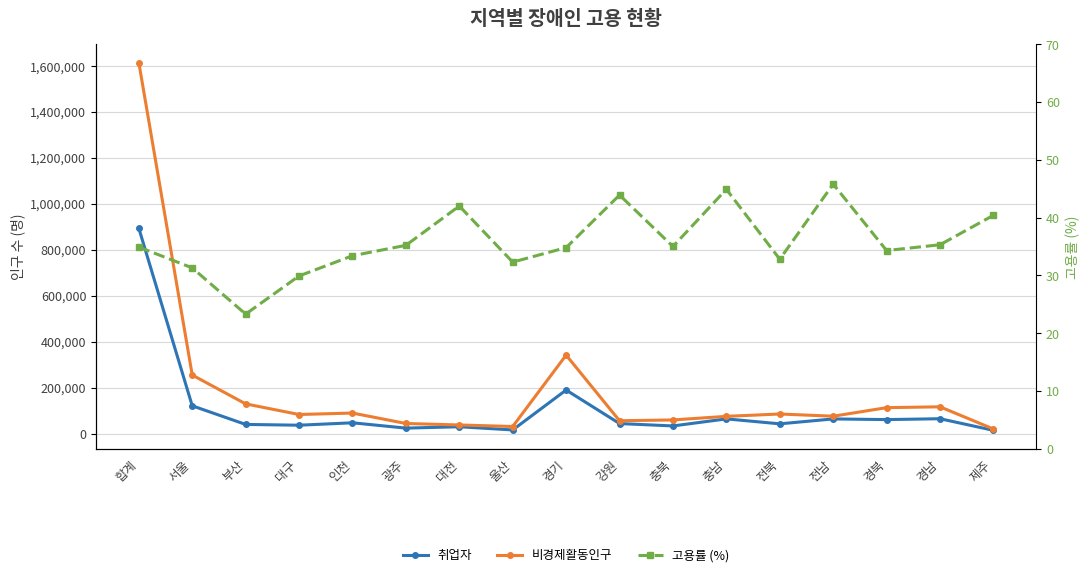

Does the chart have visible grid lines?

Yes